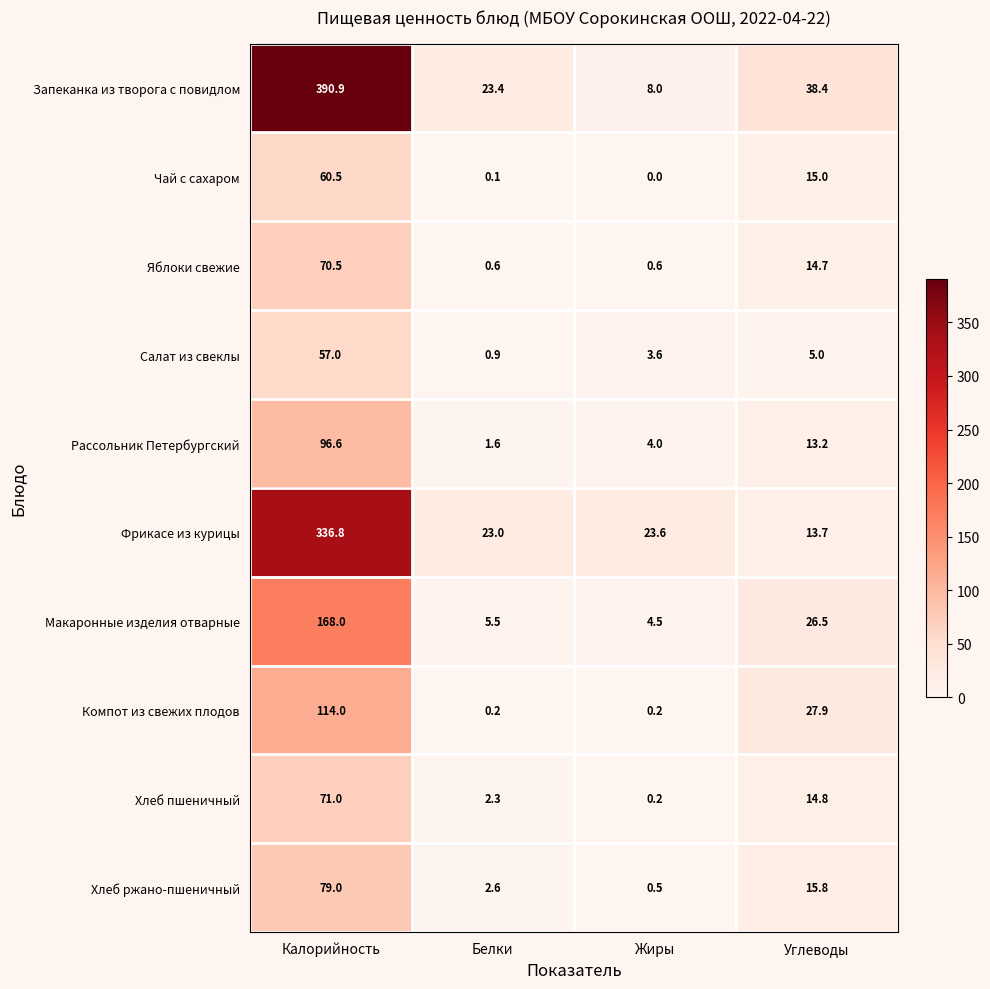

What is the difference between the maximum and minimum values in the Яблоки свежие series?

69.9